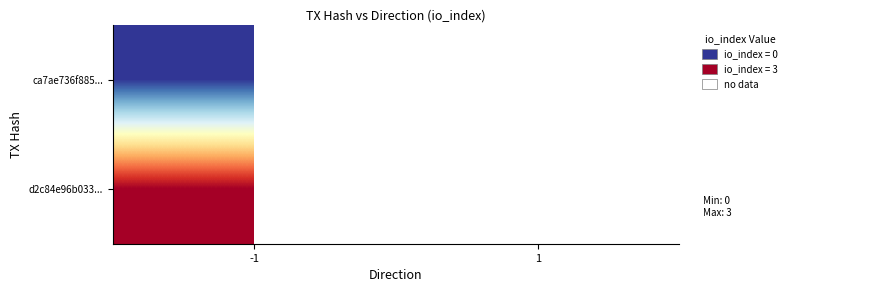

The value of d2c84e96b033... at -1 is 5.3. True or false?

False